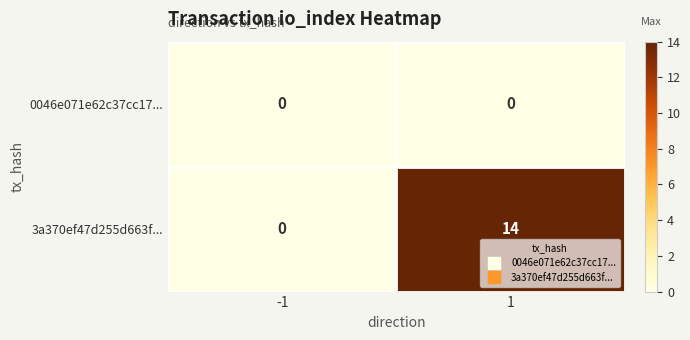

Reading left to right, transcribe all the data shown in this chart.

0046e071e62c37cc17...: -1=0	1=0
3a370ef47d255d663f...: -1=0	1=14